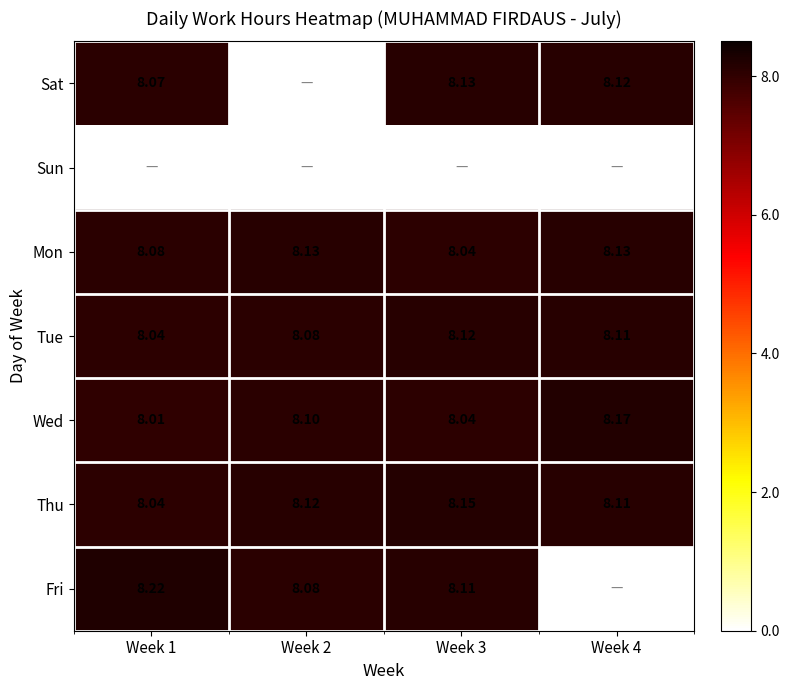

Is the value of Wed at Week 4 greater than the value of Sat at Week 4?

Yes